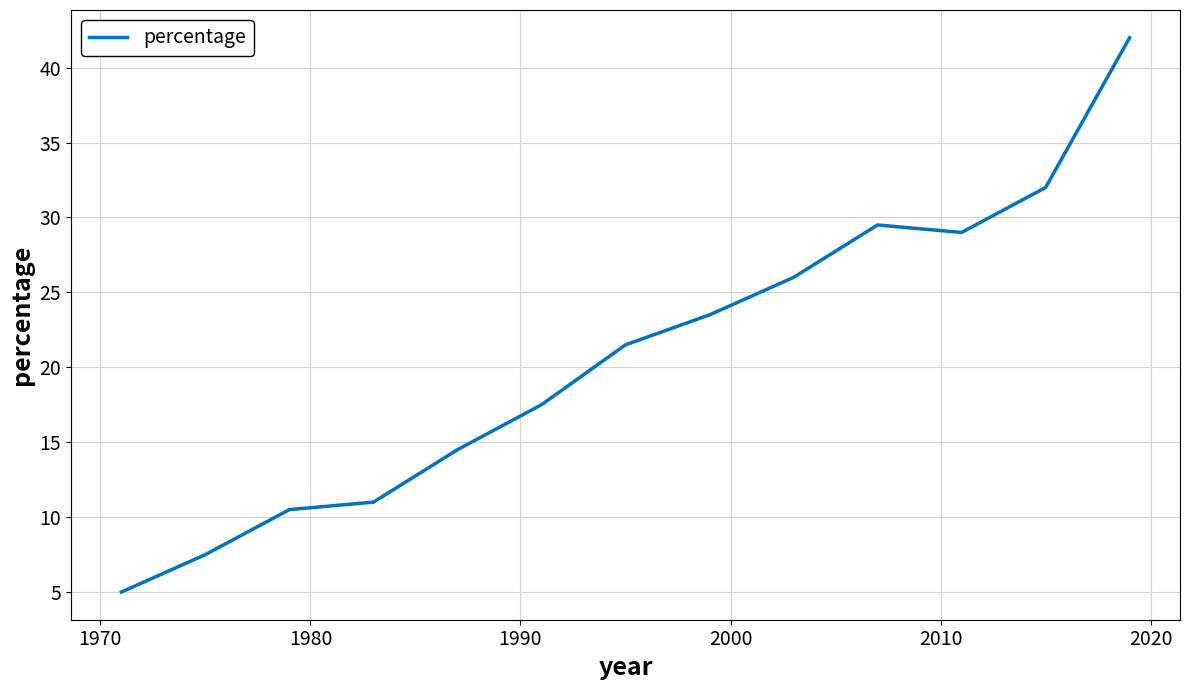

What is the greatest value displayed?

42.0